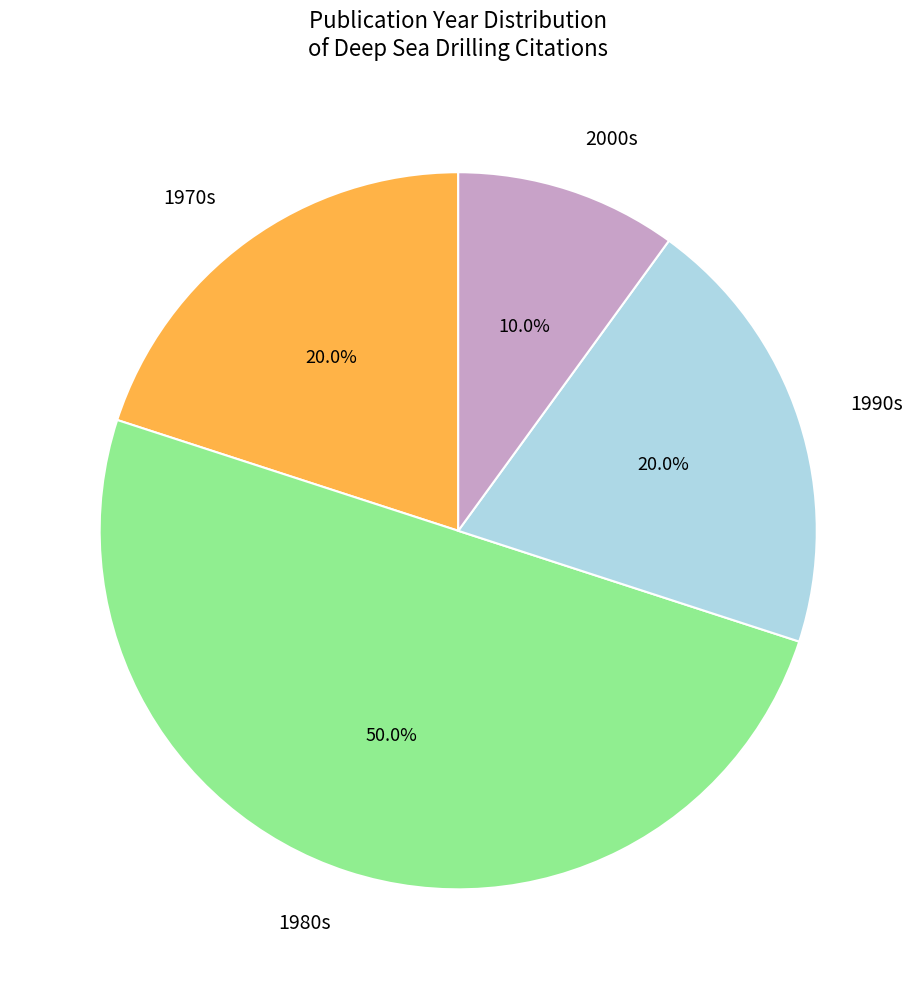

What percentage is NOT represented by 1980s?

50.0%